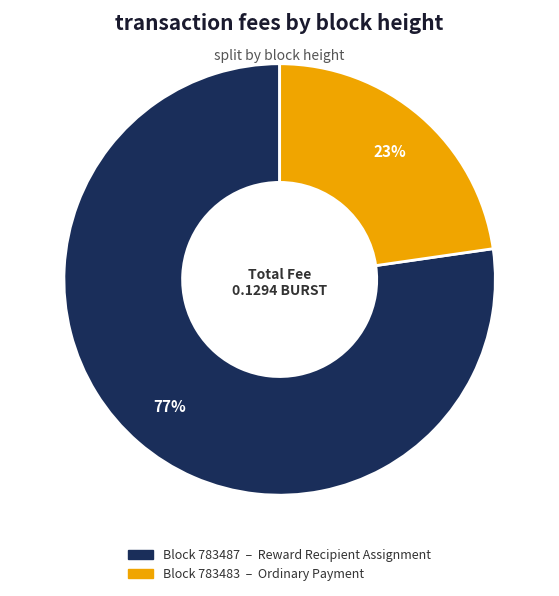

Does any single category account for the majority?

Yes